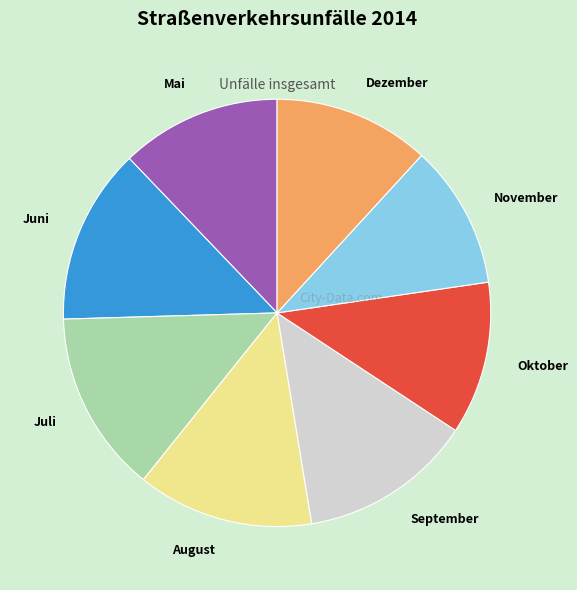

How many segments does this pie chart have?

8